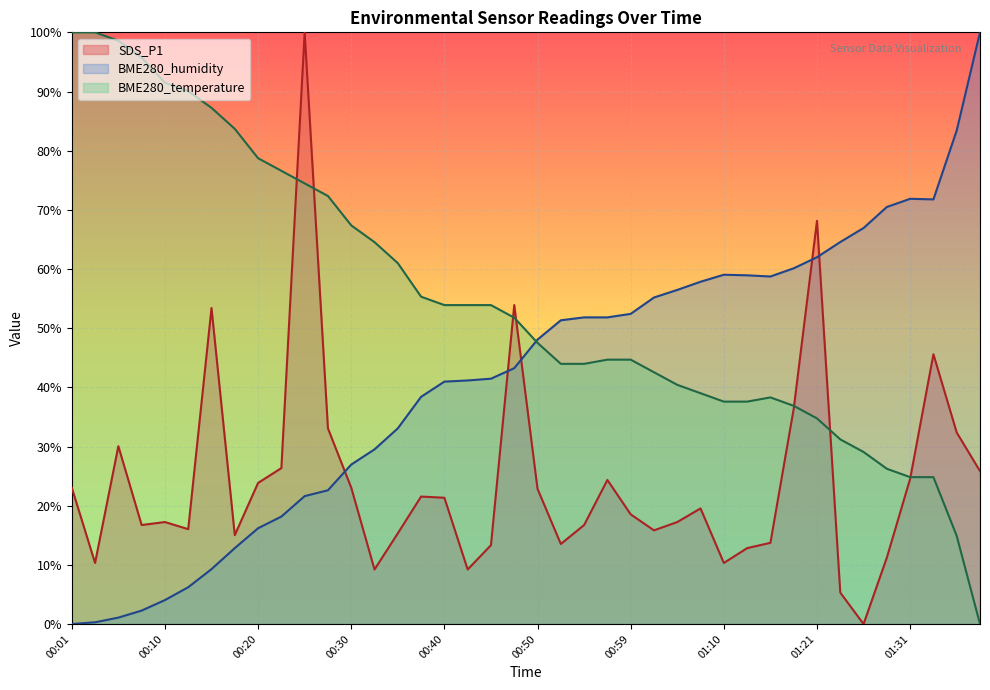

How many intersections are there between SDS_P1 and BME280_temperature?

7